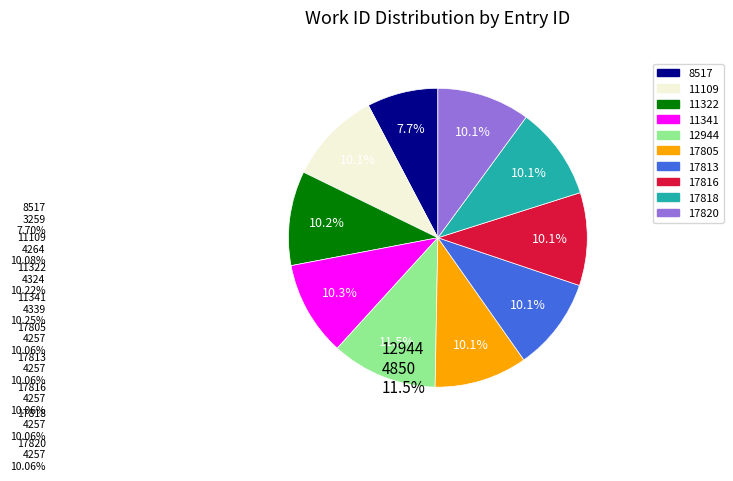

True or false: 12944 accounts for 22% of the total.

False